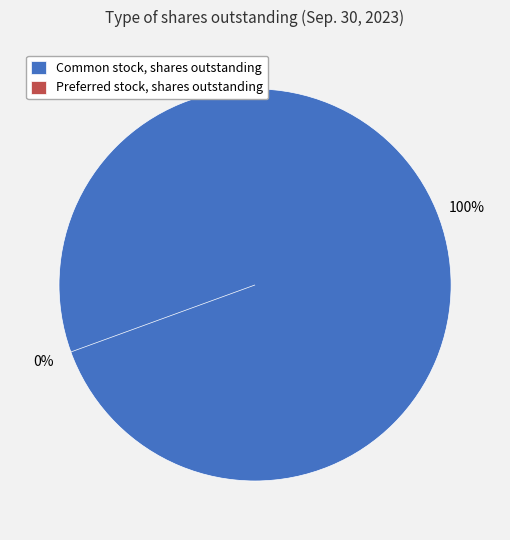

Which slice is the largest?

Common stock, shares outstanding